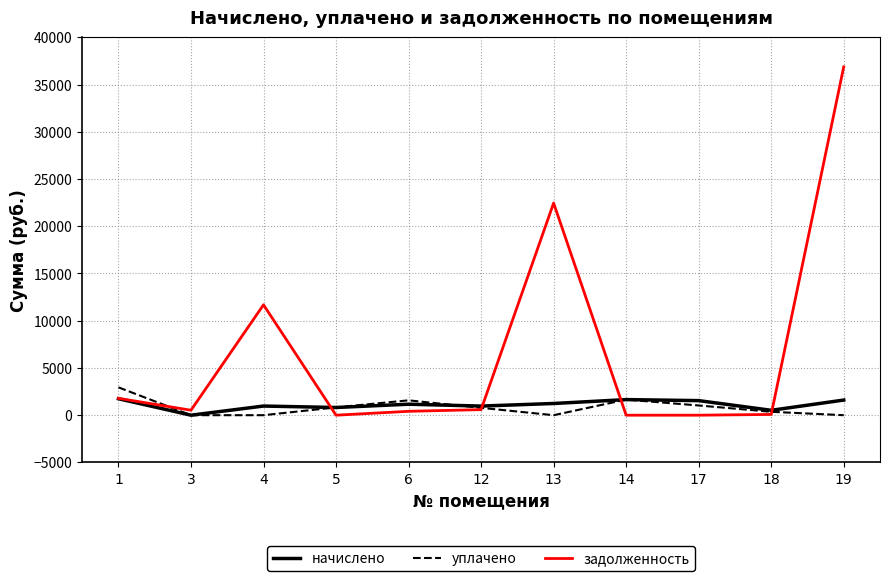

The value of уплачено at 4 is 0.0. True or false?

True